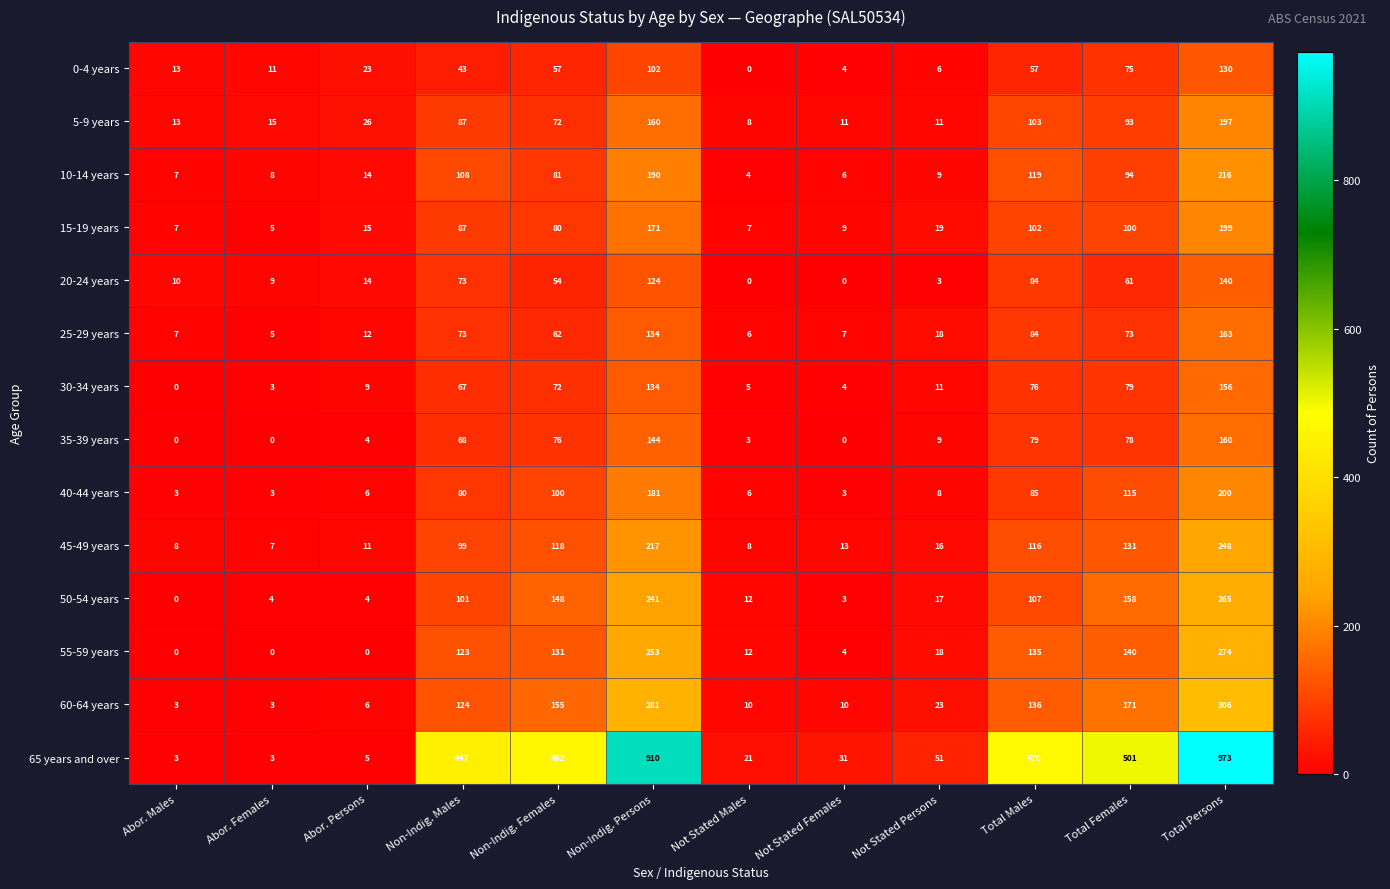

Which series changed the most between Non-Indig. Males and Total Males?

65 years and over